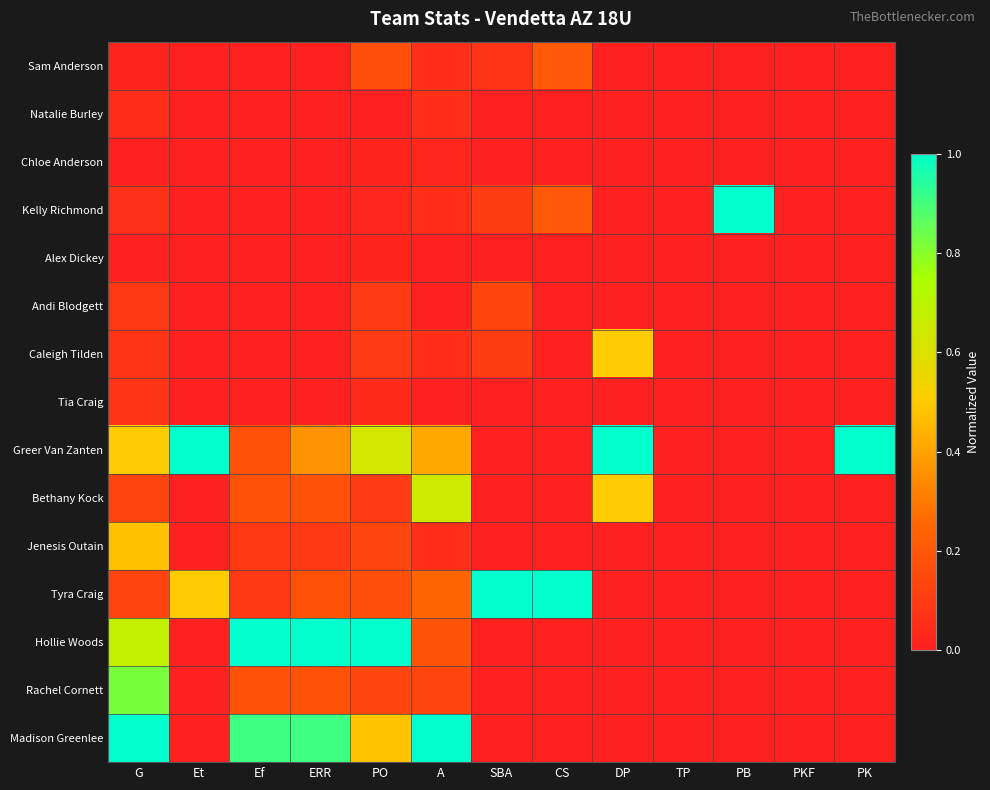

At SBA, list the series in order from smallest to largest.

Natalie Burley, Chloe Anderson, Alex Dickey, Tia Craig, Greer Van Zanten, Bethany Kock, Jenesis Outain, Hollie Woods, Rachel Cornett, Madison Greenlee, Sam Anderson, Kelly Richmond, Caleigh Tilden, Andi Blodgett, Tyra Craig